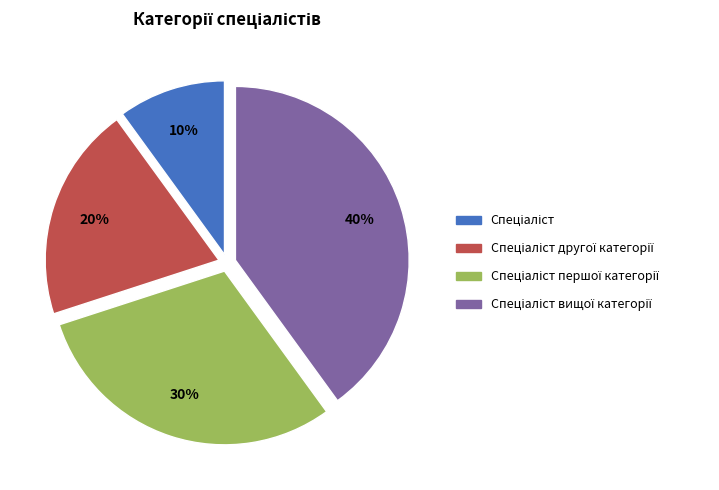

Is there a majority slice in this chart?

No